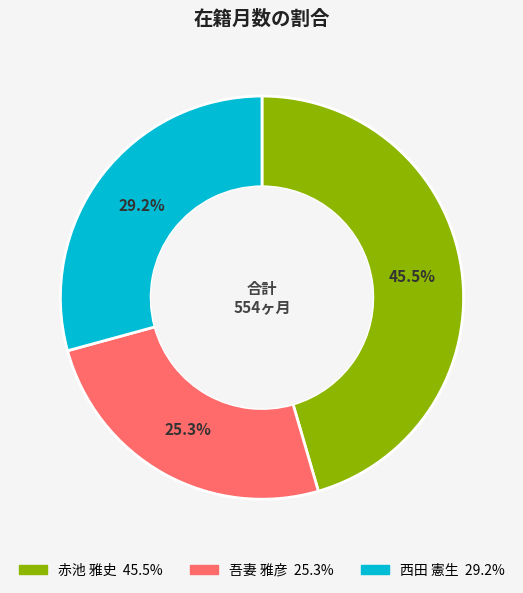

Rank the categories by value from lowest to highest.

吾妻 雅彦, 西田 憲生, 赤池 雅史